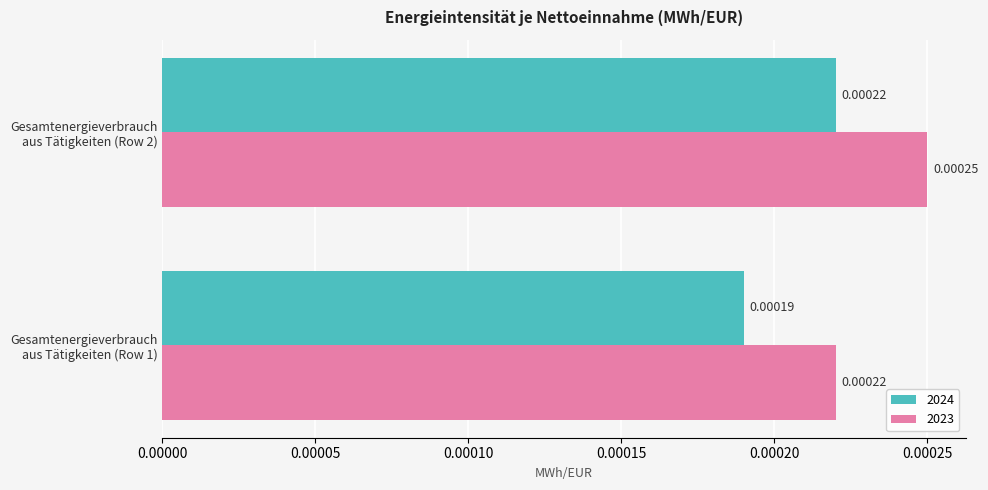

Which series has the largest total across all categories?

2023